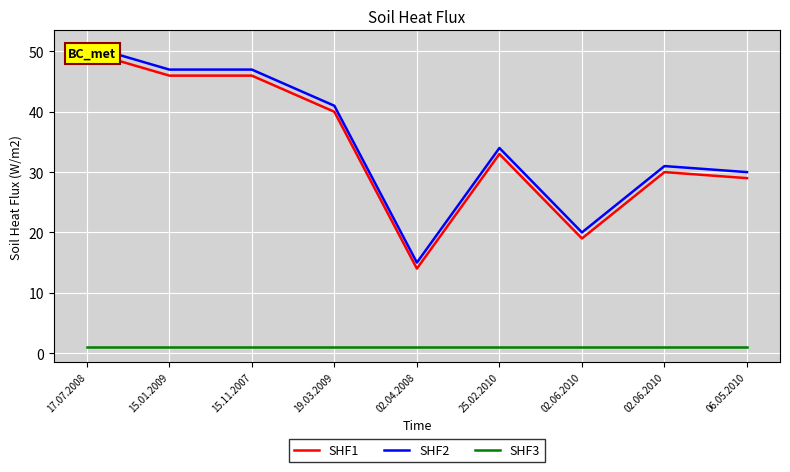

True or false: SHF3 has more than 2 interior local peaks.

False